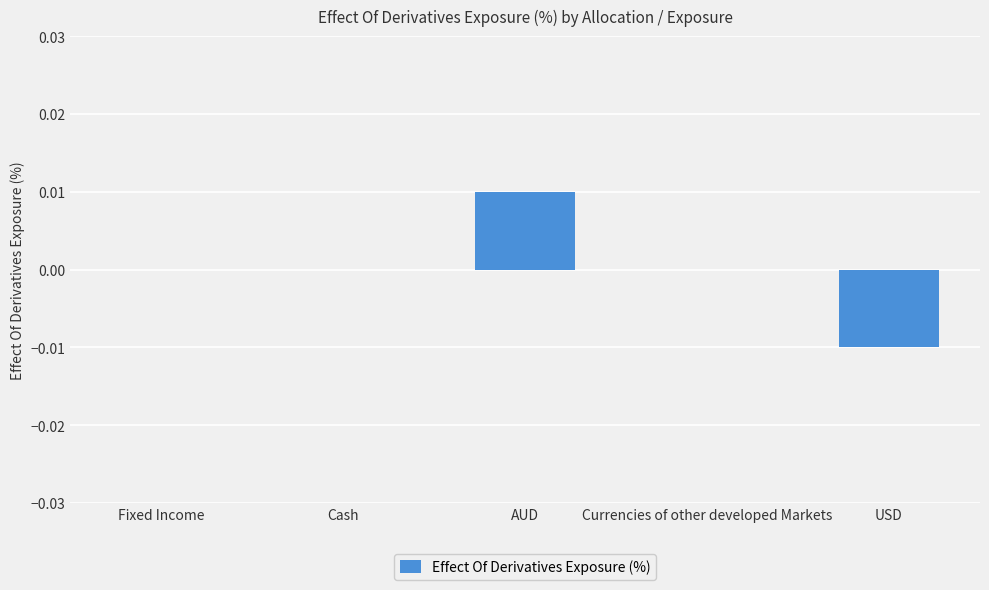

Between AUD and Fixed Income, which is larger?

AUD